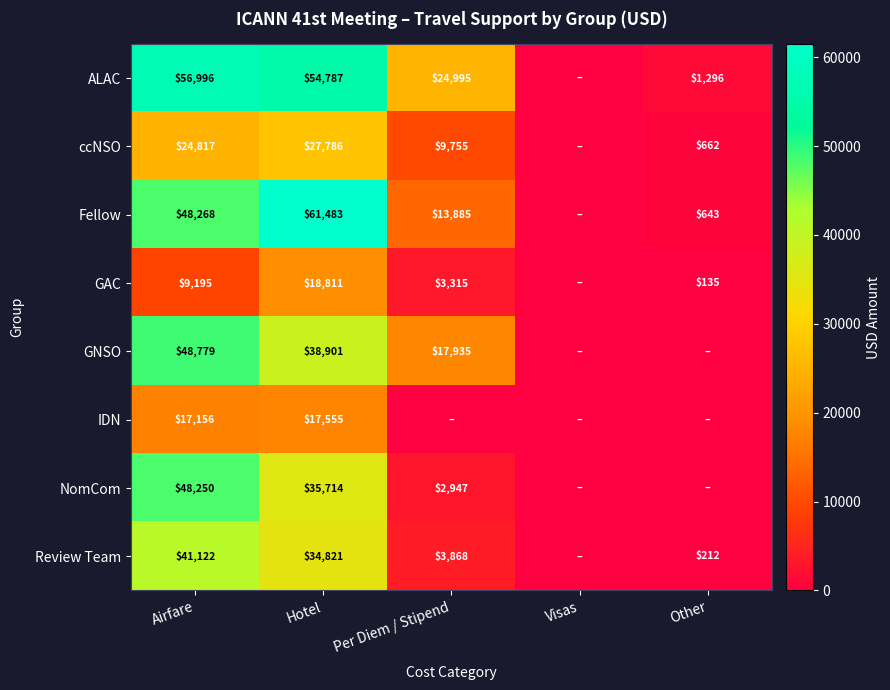

Rank the series at Hotel from highest to lowest value.

Fellow, ALAC, GNSO, NomCom, Review Team, ccNSO, GAC, IDN